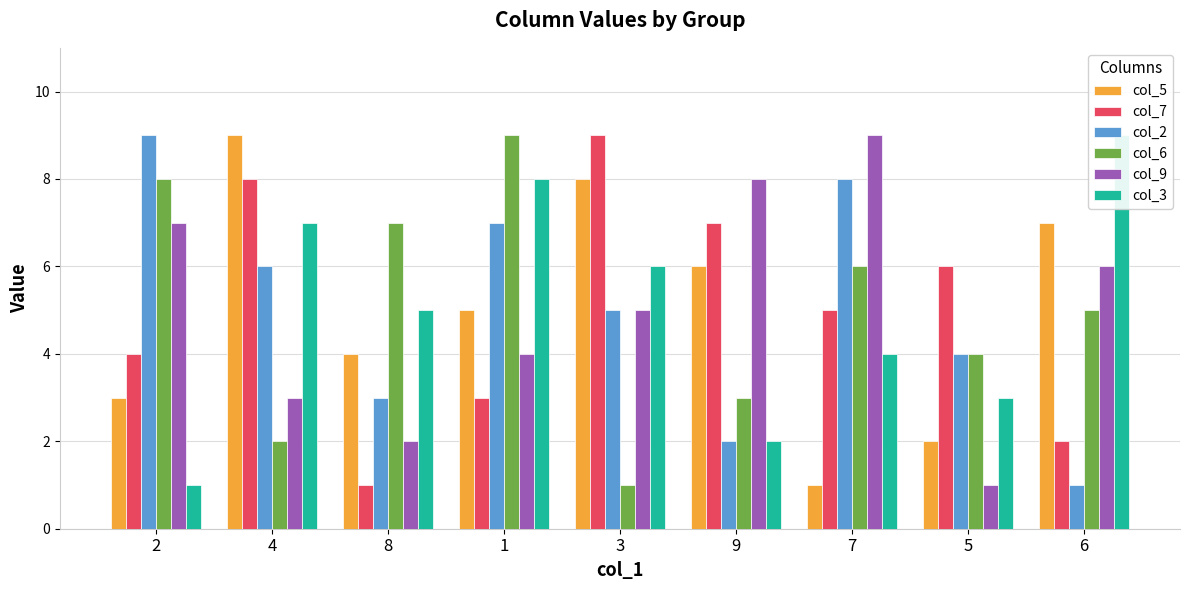

What is the maximum value shown in the chart?

9